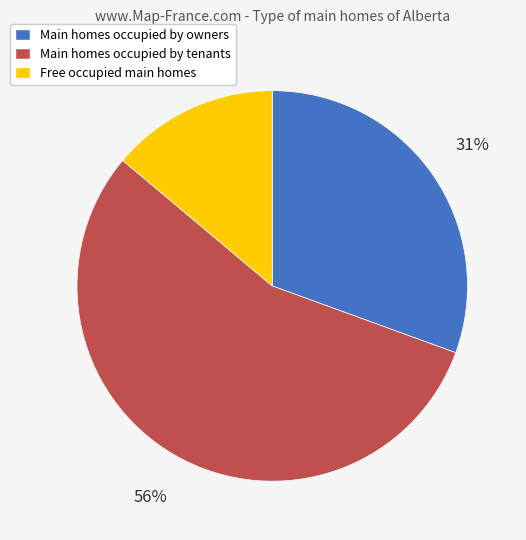

To the nearest percent, what is the difference between the largest and smallest slice percentages?

42%